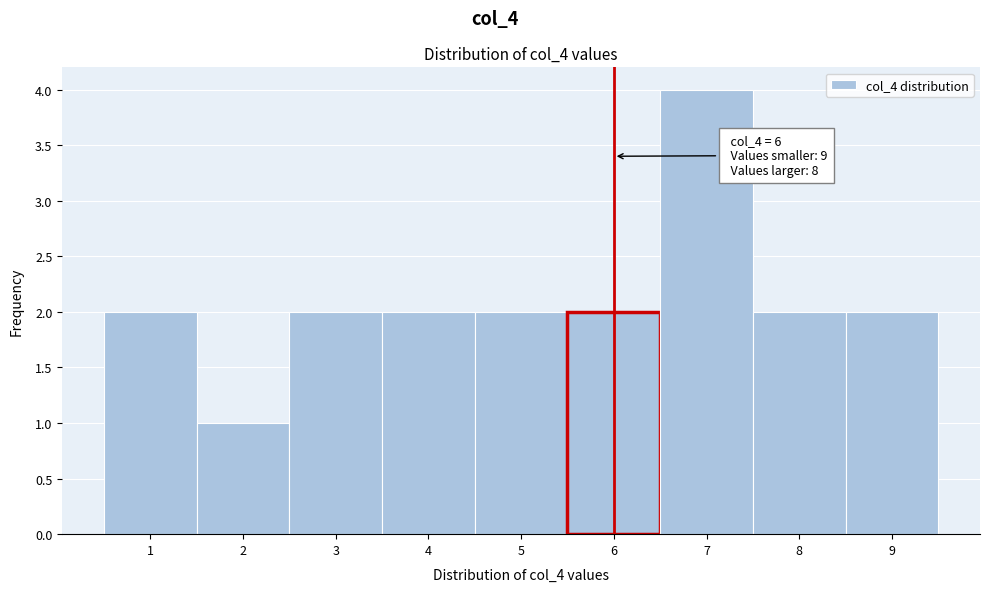

Which range on the x-axis has the tallest bar?

6.5 to 7.5